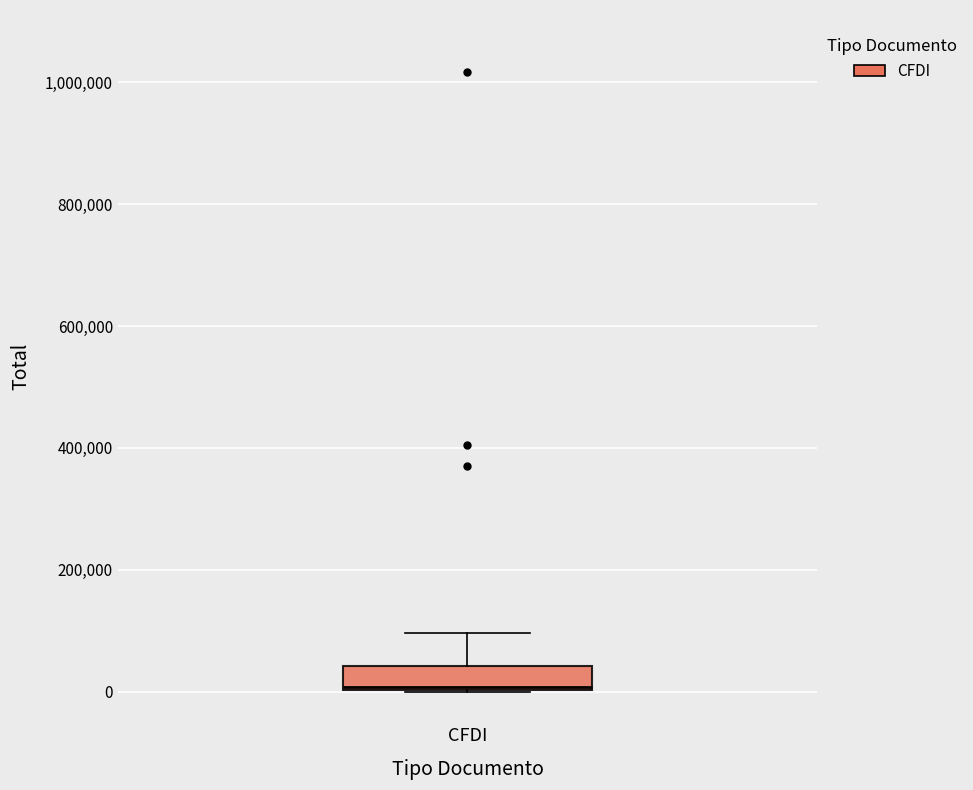

Transcribe this box plot: give where the median line is, the range the box spans, and where the two whiskers end, as read against the y-axis. The values are not printed on the chart, so give them approximately, as read against the axis.

median 0, box 0 to 40000, whiskers 0 to 100000